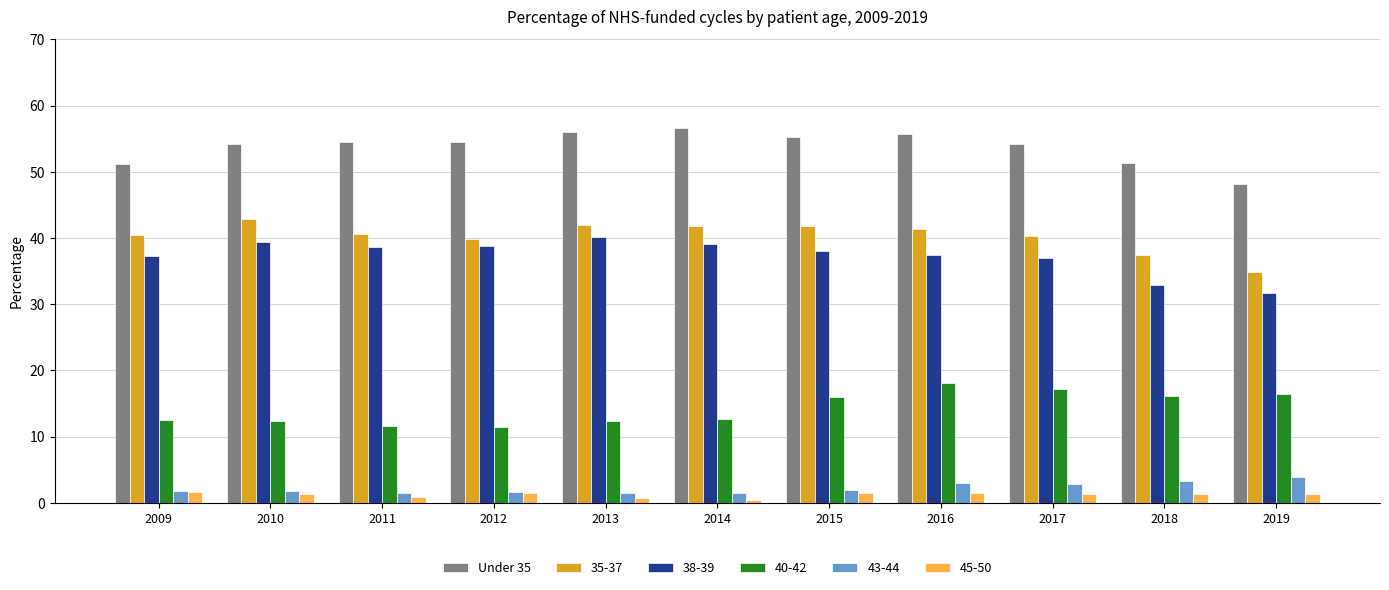

At how many categories does at least one series exceed 47?

11